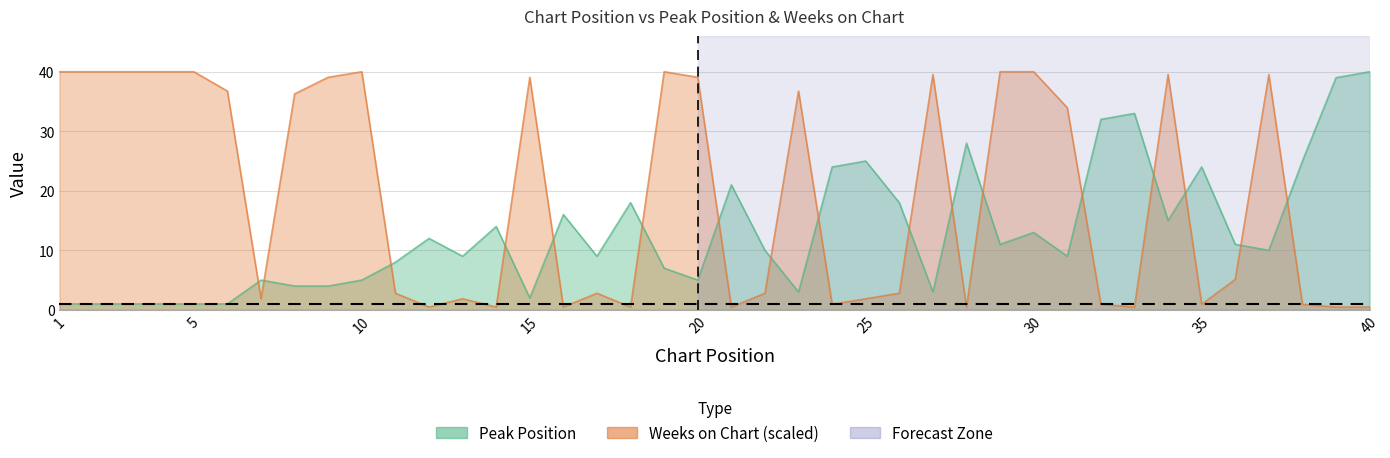

What is the sum of the Peak Position values at 12 and 17?

21.0